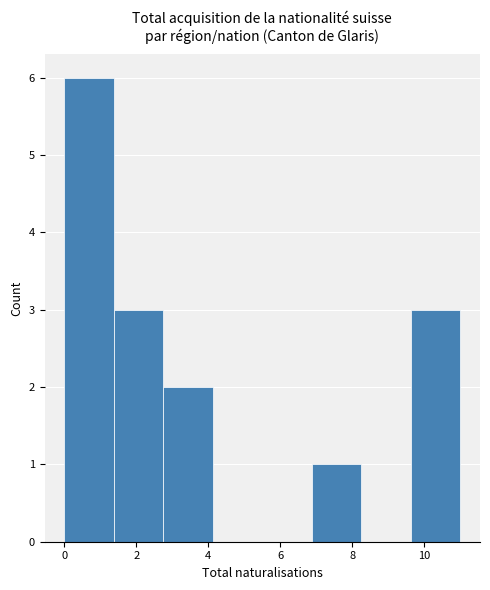

Over which range of the x-axis is the bar tallest?

0.0 to 1.4